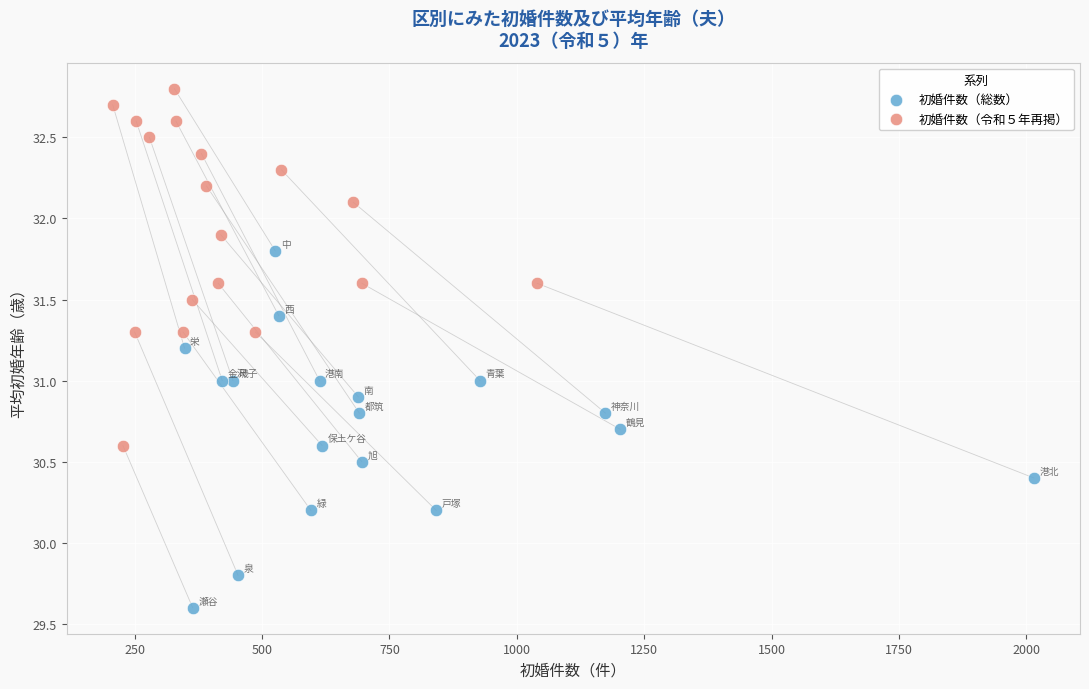

Which series contains the lowest Y value?

初婚件数（総数）